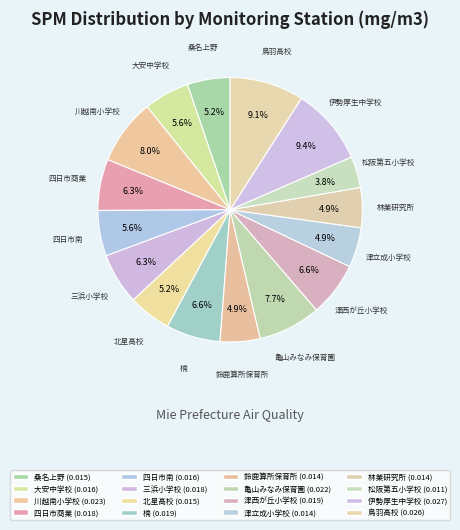

To the nearest percent, what portion does 津立成小学校 represent?

5%